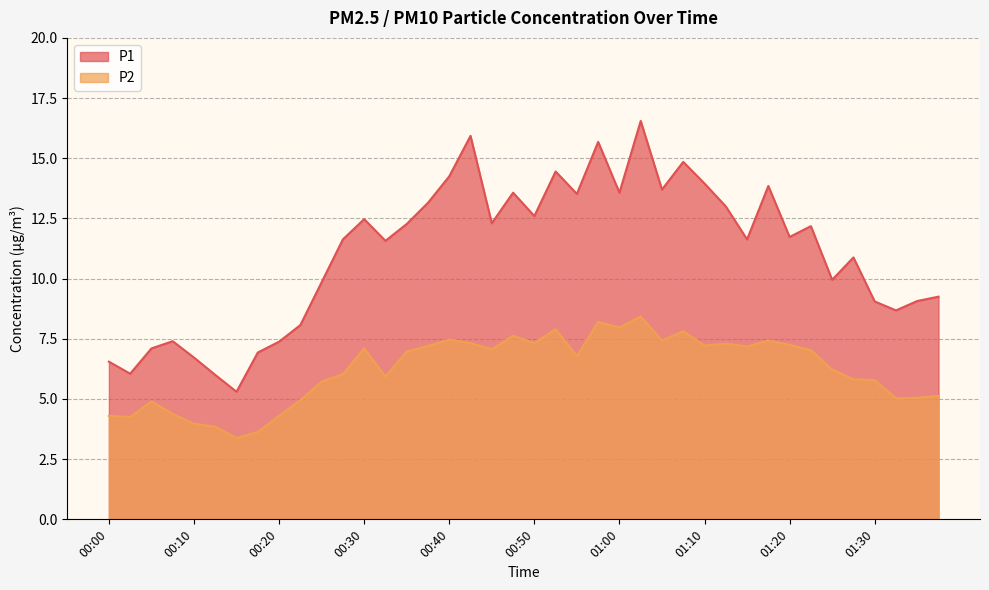

Reading right to left, extract all data points from this chart.

P1: 9.2	9.1	8.7	9.1	10.9	9.9	12.2	11.7	13.8	11.6	13.0	13.9	14.8	13.7	16.6	13.6	15.7	13.5	14.4	12.6	13.6	12.3	15.9	14.2	13.2	12.3	11.6	12.5	11.6	9.8	8.1	7.4	6.9	5.3	6.0	6.7	7.4	7.1	6.0	6.5
P2: 5.1	5.0	5.0	5.8	5.8	6.2	7.0	7.2	7.4	7.2	7.3	7.2	7.8	7.4	8.4	8.0	8.2	6.8	7.9	7.3	7.6	7.1	7.3	7.5	7.2	7.0	5.9	7.1	6.0	5.7	5.0	4.3	3.6	3.4	3.9	4.0	4.4	4.9	4.2	4.3